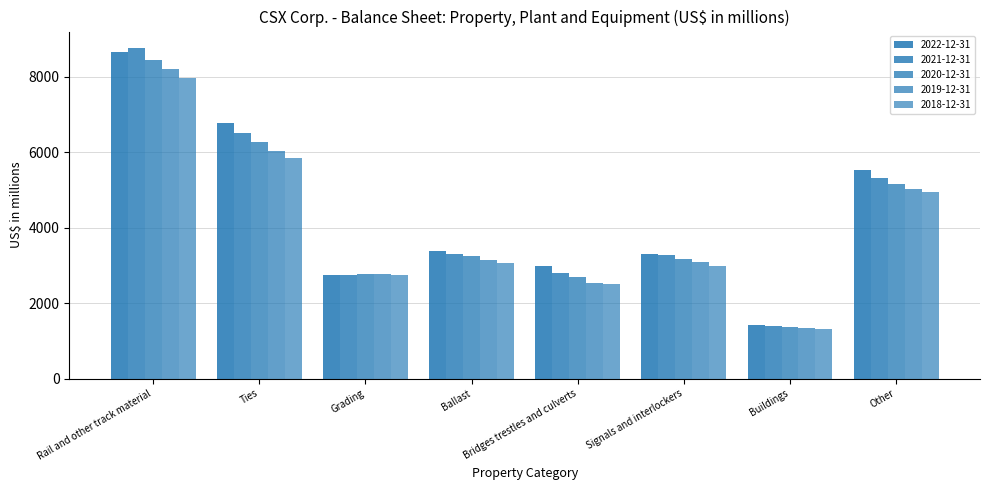

How many series are shown in this chart?

5